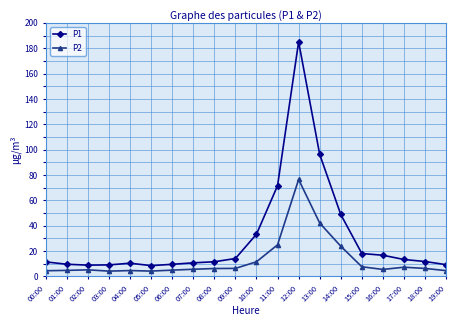

List the series in order of their overall mean, highest first.

P1, P2